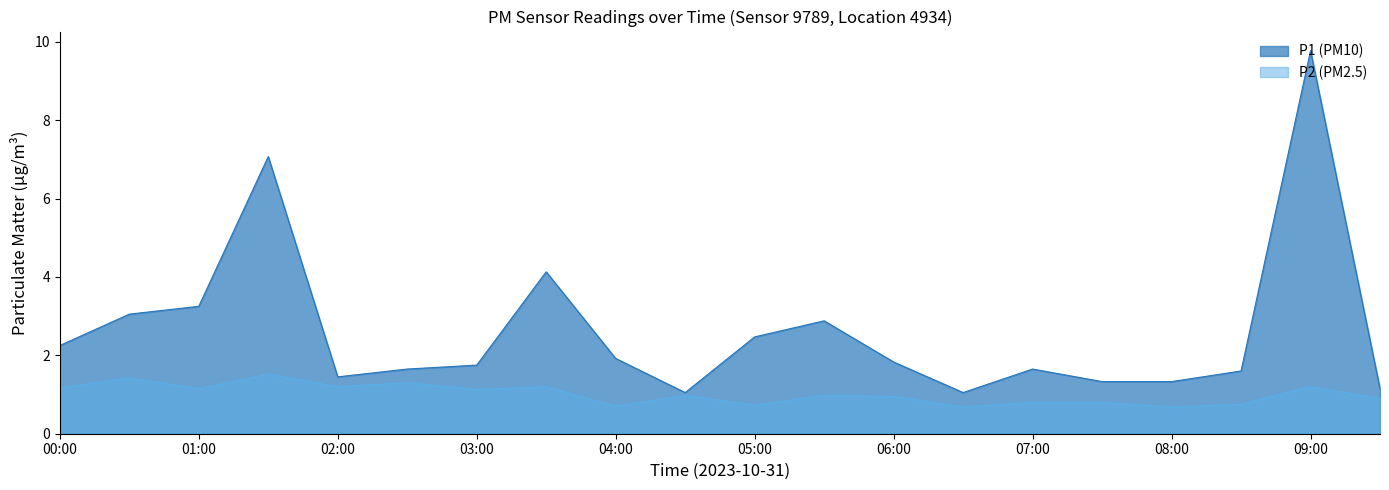

Where is the first local minimum for P2?

01:00